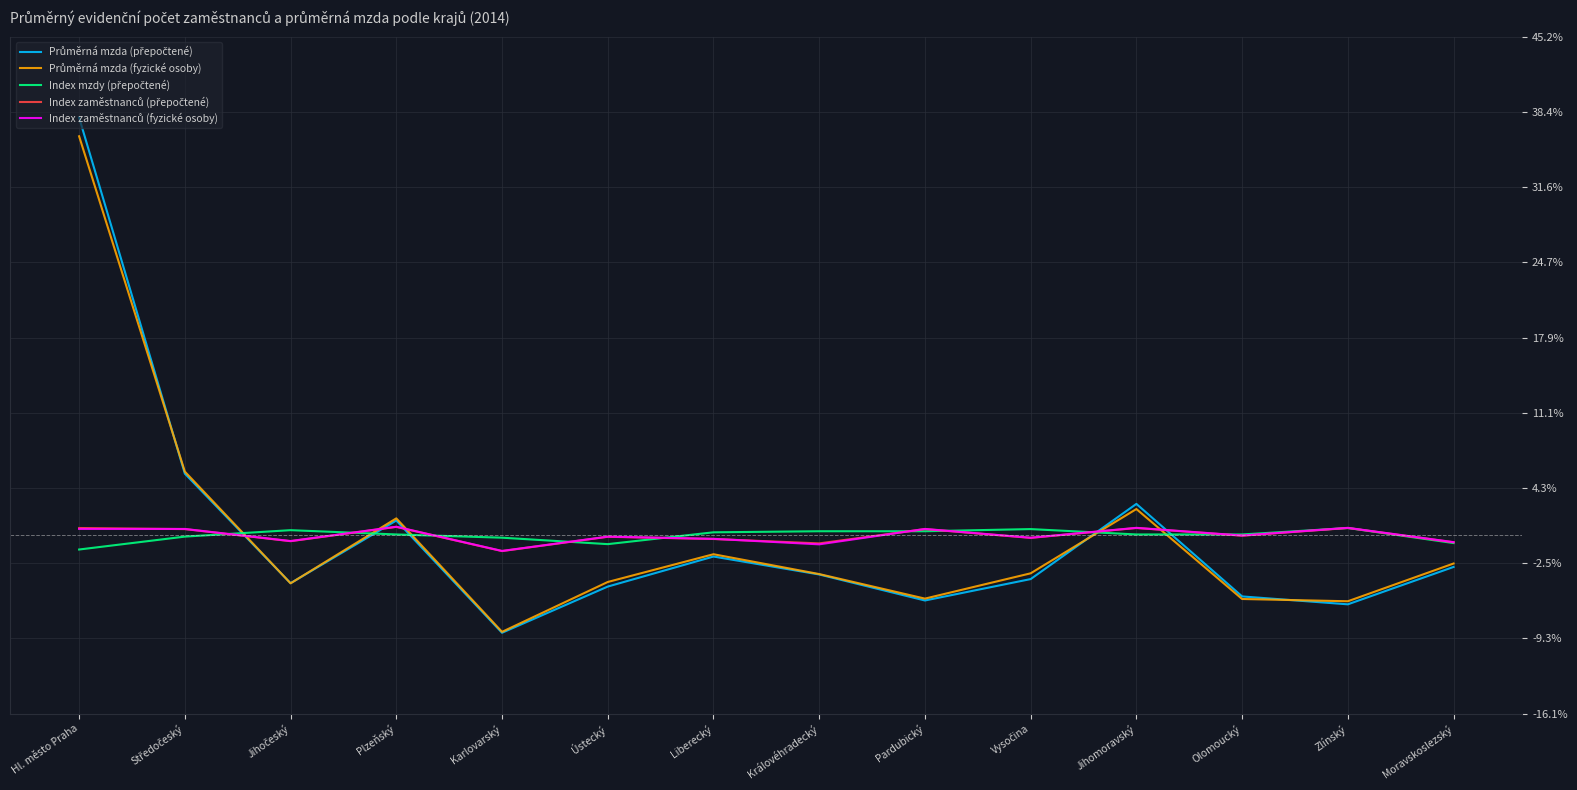

How many lines are shown in the chart?

5